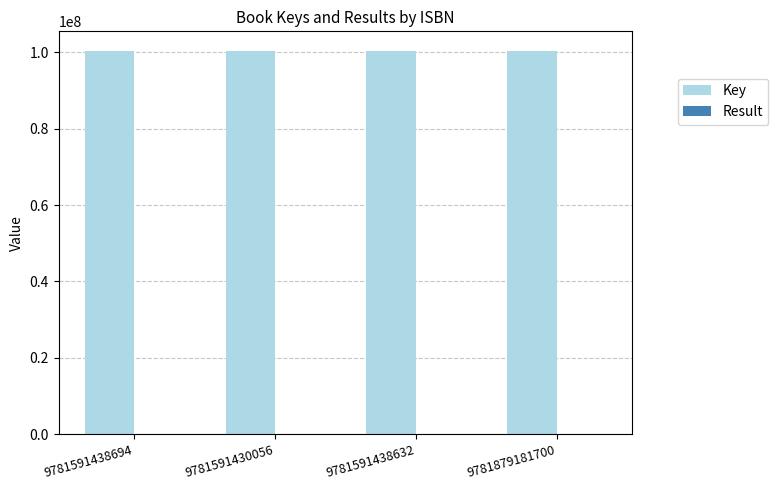

The value of Key at 9781591438694 is 100438753. True or false?

True